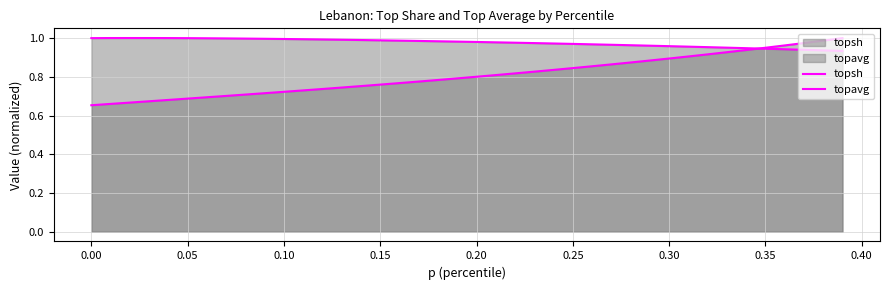

List the series in order of their overall mean, lowest first.

topavg, topsh